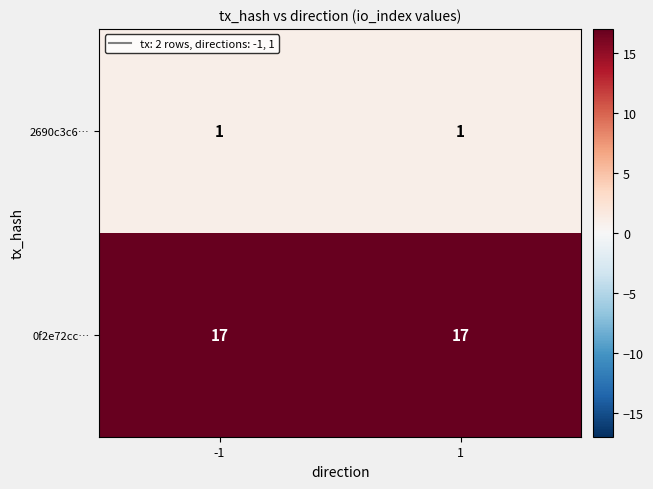

What is the spread (max minus min) of values at 1?

16